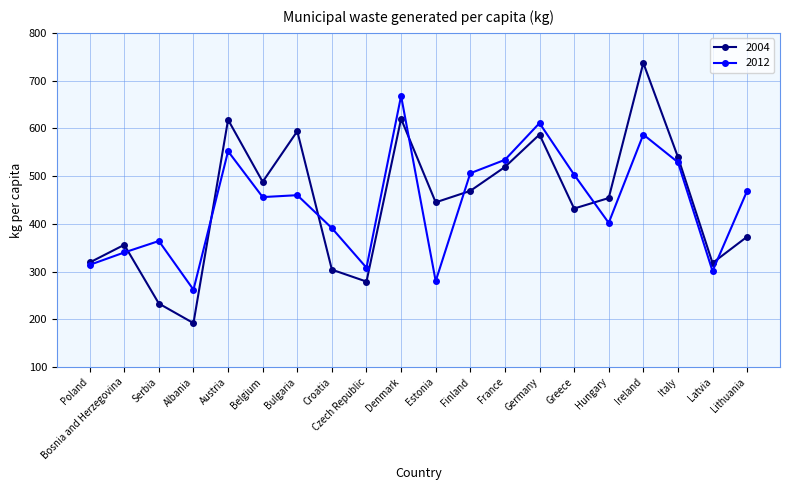

At how many categories does at least one series exceed 293?

19